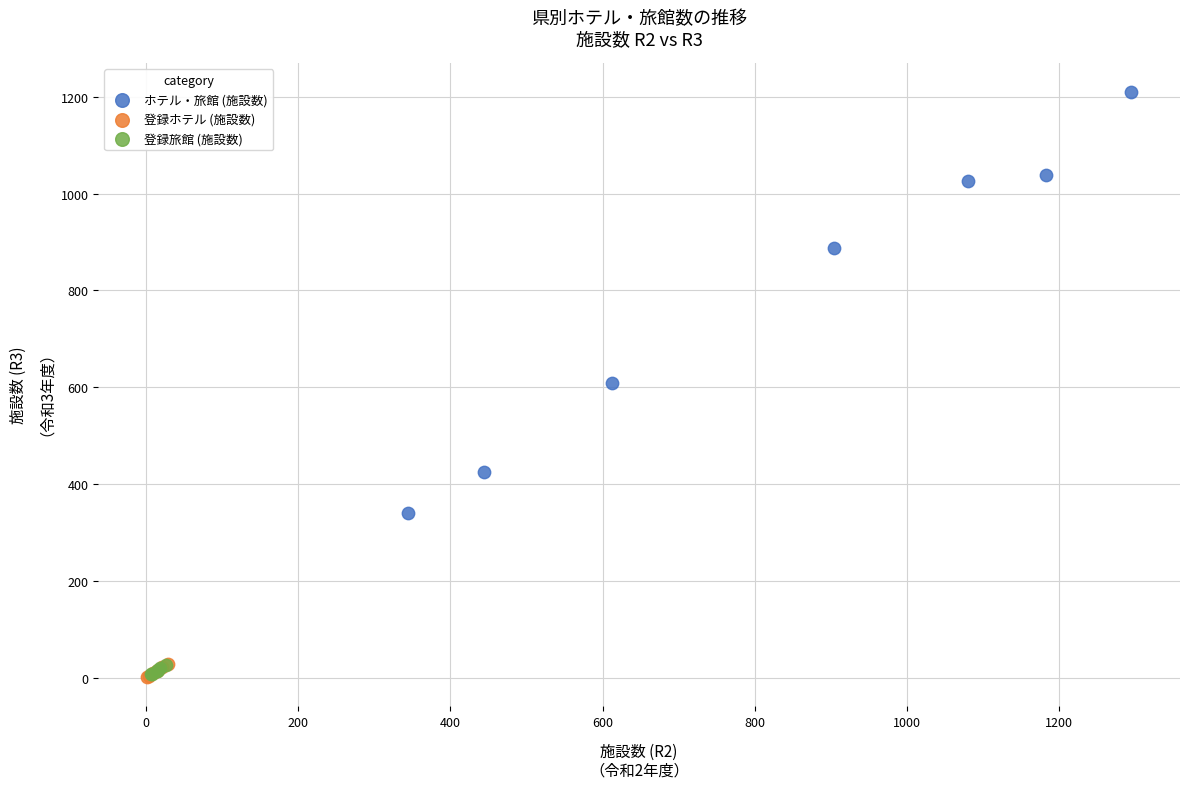

Which series contains the highest Y value?

ホテル・旅館 (施設数)